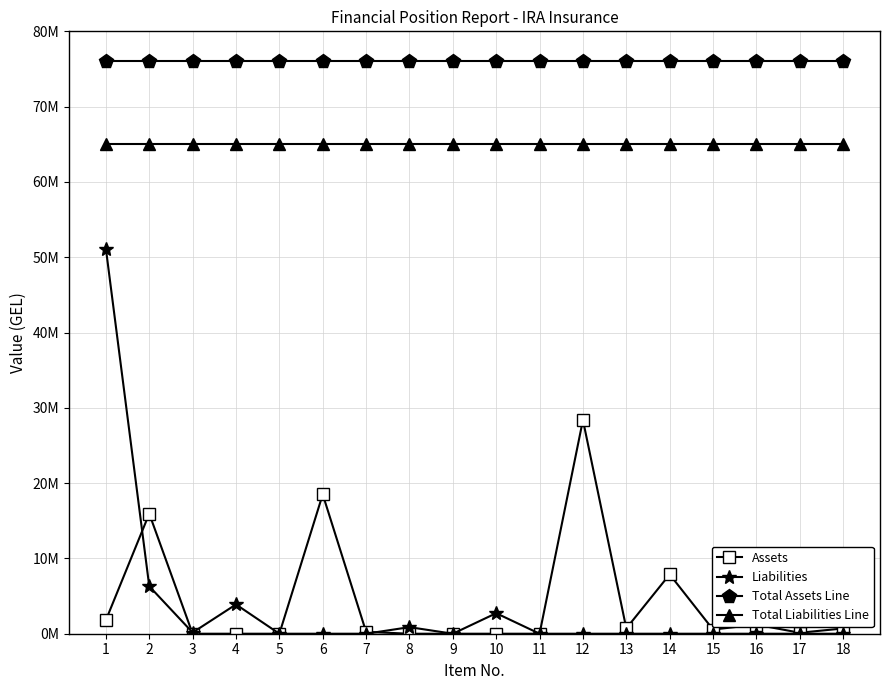

At which category is the sum across all series the highest?

1